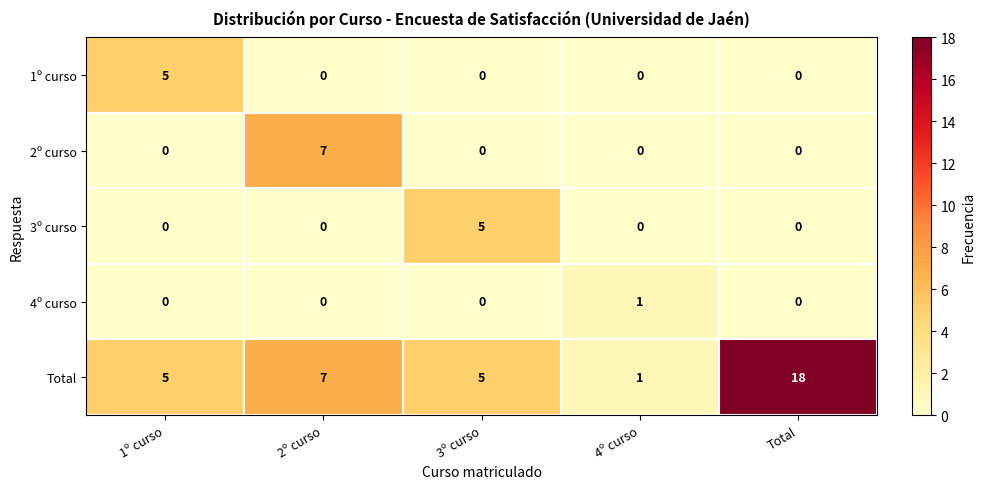

What is the highest value of the 3º curso series?

5